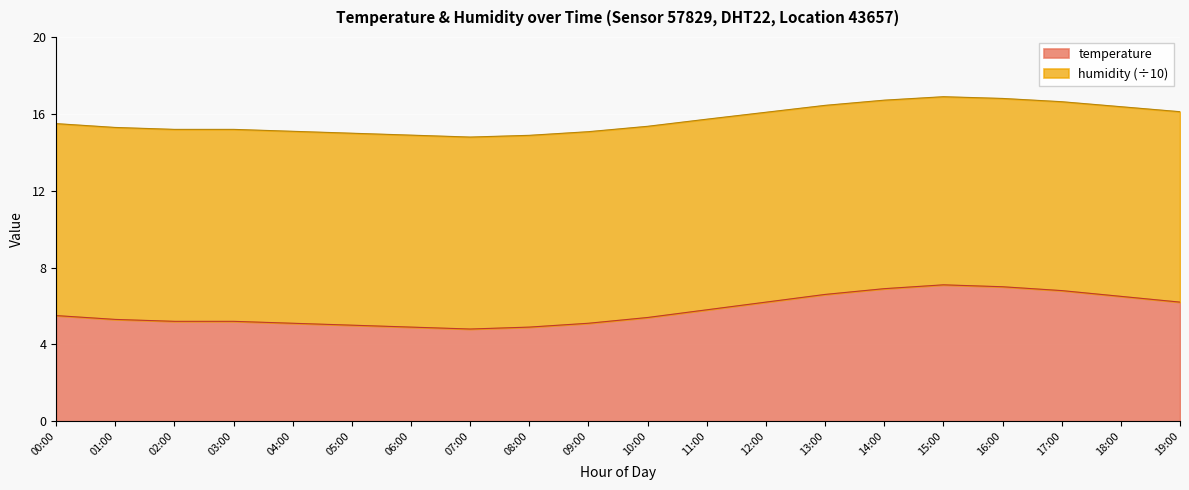

What is the value of the 18th point from the left?

6.8